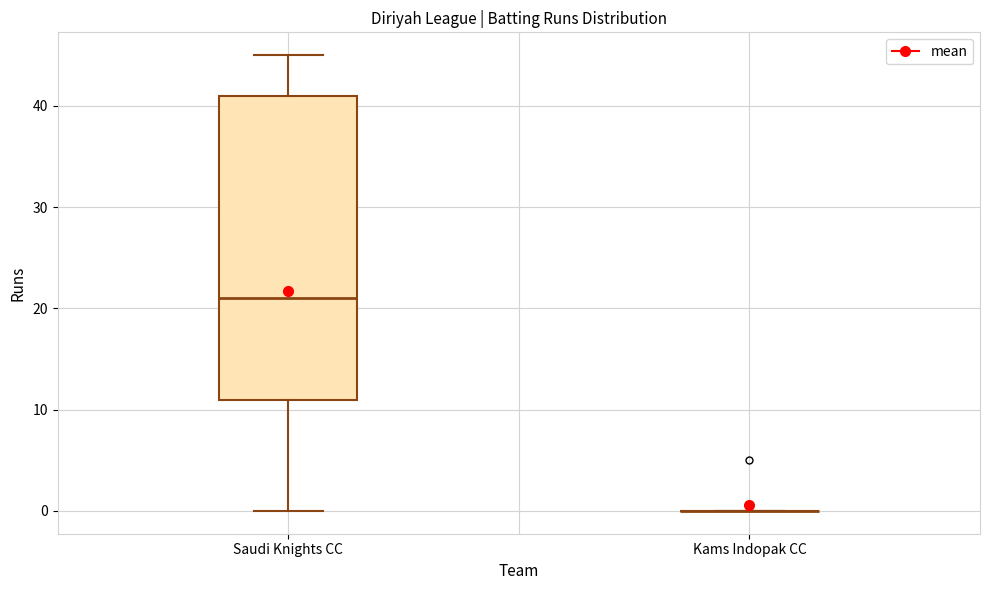

Reading left to right, read every box against the y-axis: the position of its median line, the range the box covers, and the ends of its whiskers. The values are not printed on the chart, so give them approximately, as read against the axis.

Saudi Knights CC: median 21, box 11 to 41, whiskers 0 to 45
Kams Indopak CC: box collapsed to a line at 0, whiskers 0 to 0